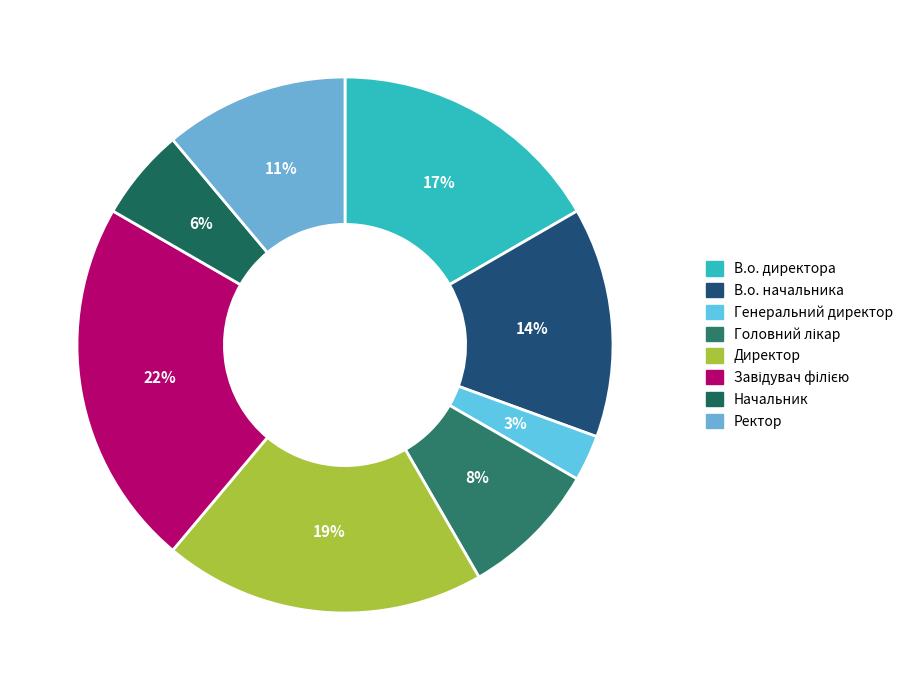

To the nearest percent, what is the combined percentage of В.о. начальника and В.о. директора?

31%